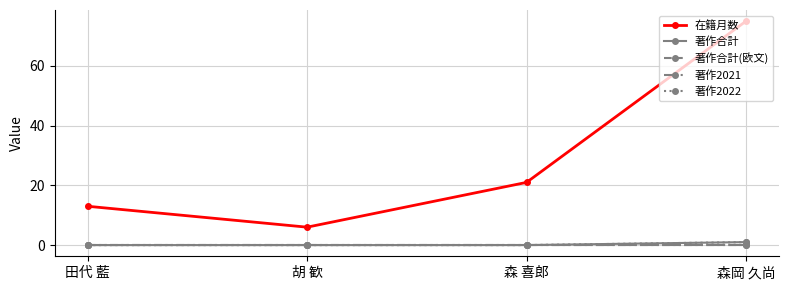

Reading left to right, extract all data points from this chart.

在籍月数: 13	6	21	75
著作合計: 0	0	0	1
著作合計(欧文): 0	0	0	0
著作2021: 0	0	0	0
著作2022: 0	0	0	1